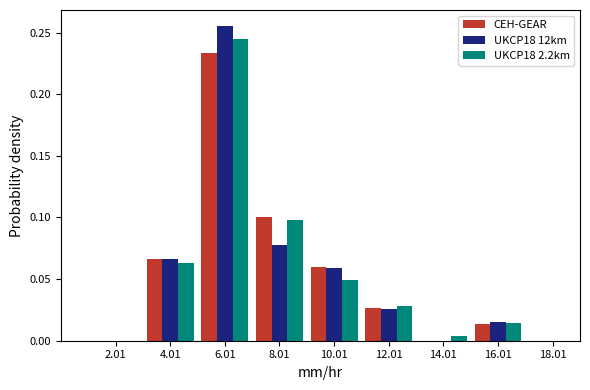

Is it true that UKCP18 12km equals 0.0 at 18.01?

True